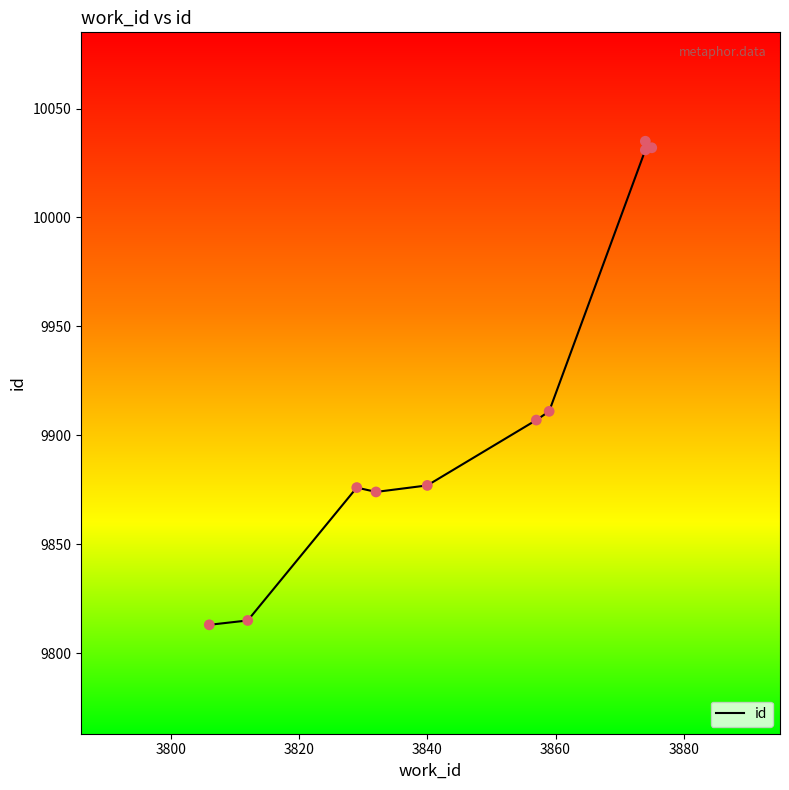

Which has a higher value, 3860 or 3780?

3860